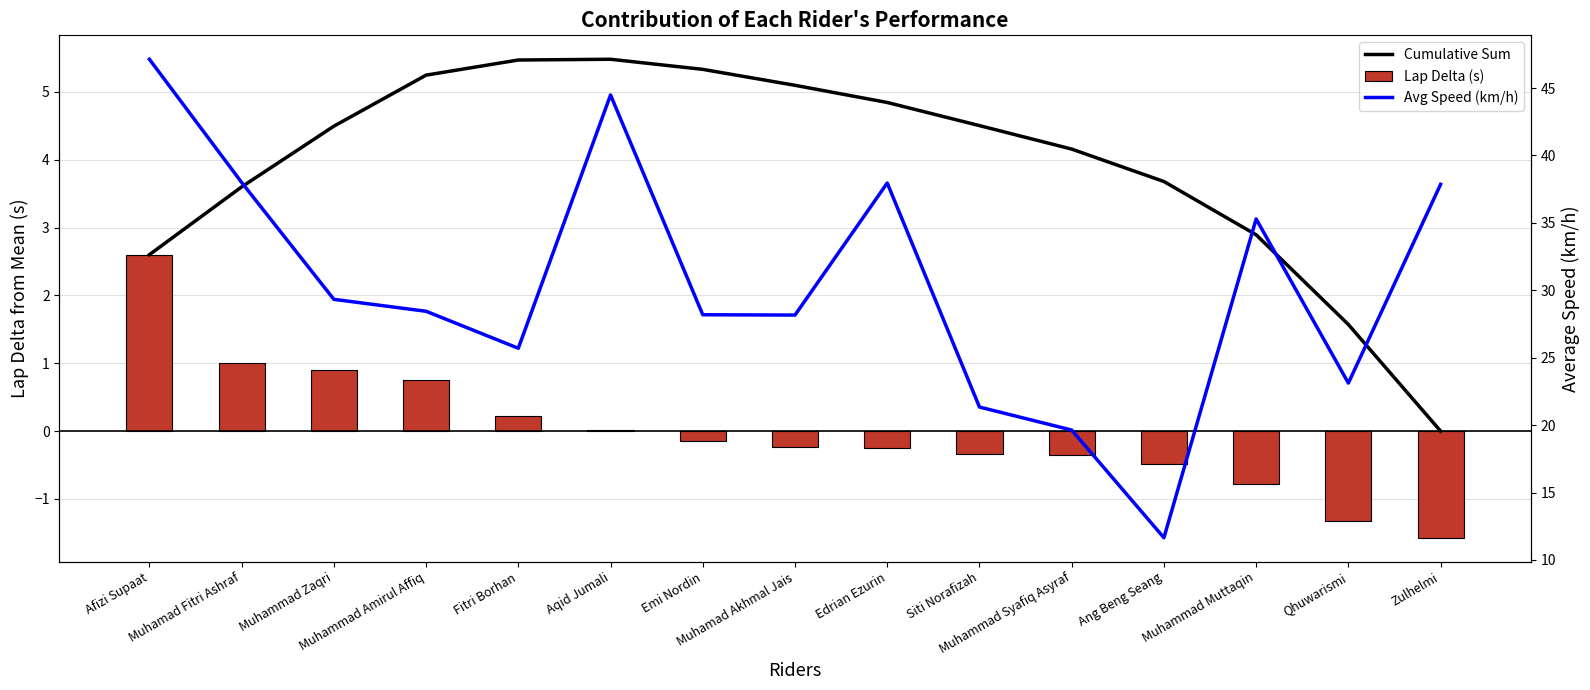

At which label does Avg Speed (km/h) reach its peak?

Afizi Supaat